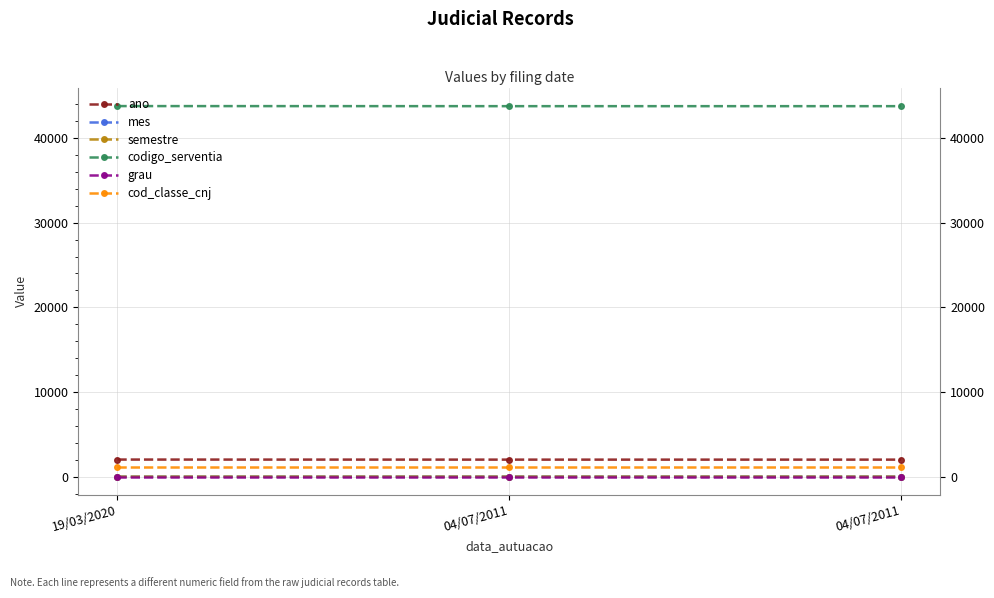

Rank the series by their maximum value, from highest to lowest.

codigo_serventia, ano, cod_classe_cnj, mes, semestre, grau